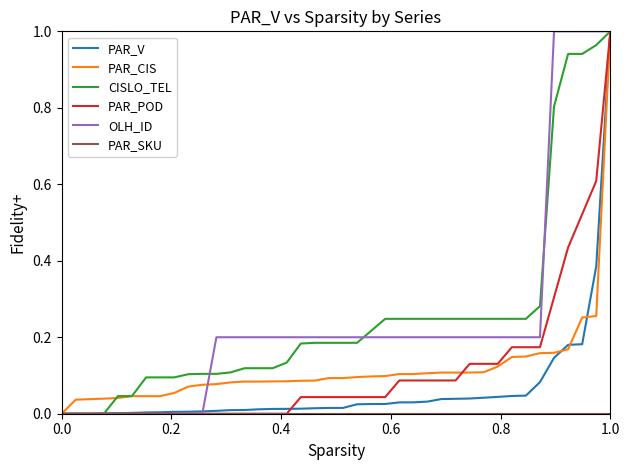

What is the sum of all OLH_ID values?

9.8